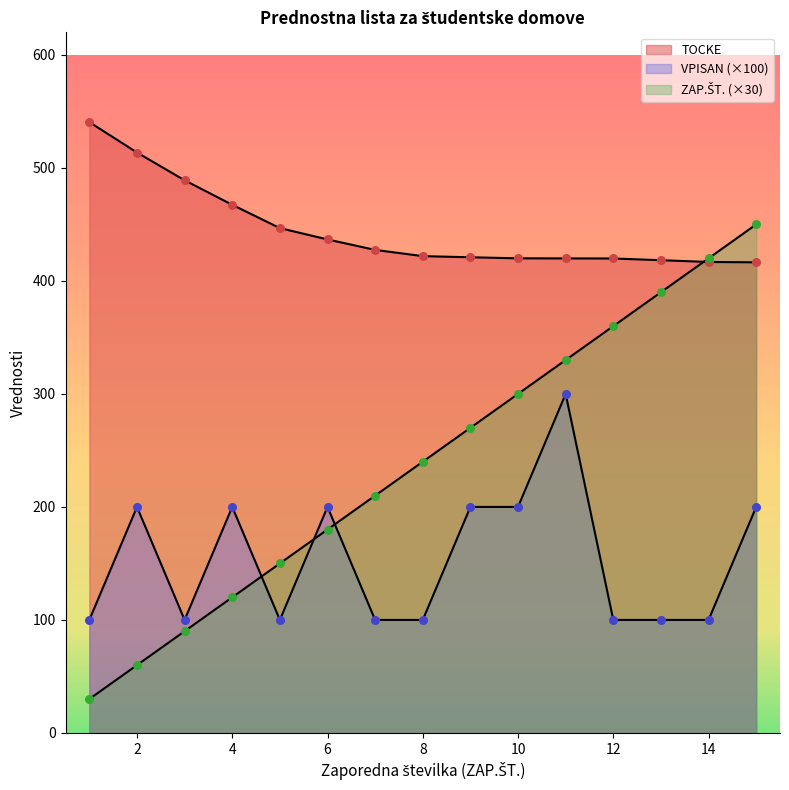

Which series has the largest total across all categories?

TOCKE